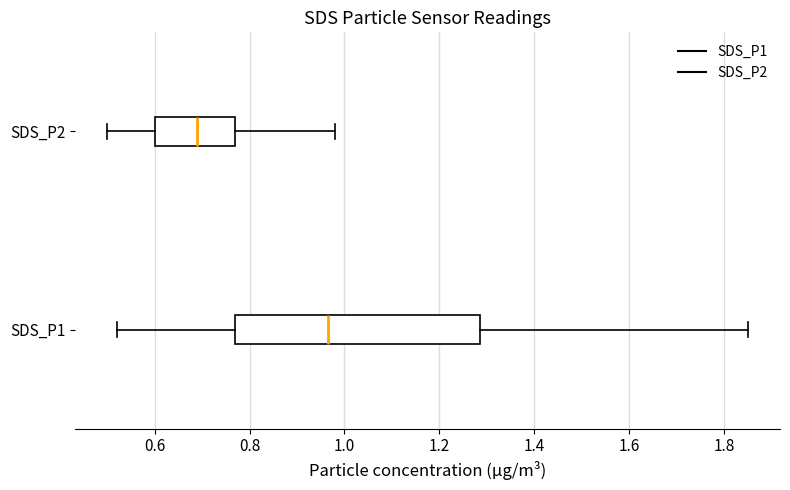

Reading bottom to top, transcribe this box plot: for each box, give where its median line is, the range the box spans, and where its two whiskers end, as read against the x-axis. The values are not printed on the chart, so give them approximately, as read against the axis.

SDS_P1: median 0.96, box 0.78 to 1.28, whiskers 0.52 to 1.86
SDS_P2: median 0.70, box 0.60 to 0.78, whiskers 0.50 to 0.98